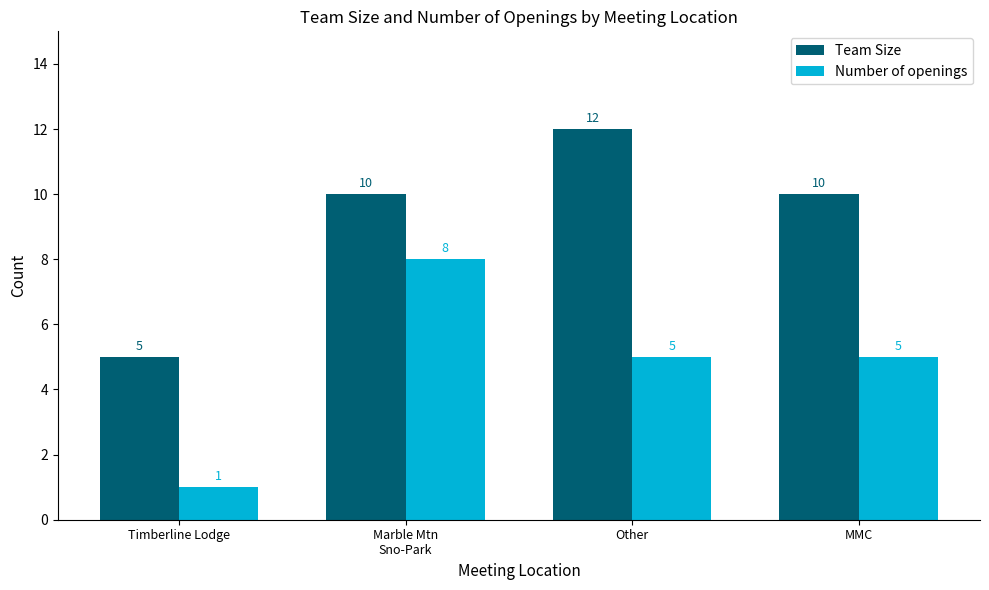

At which category does the chart reach its peak across all series?

Other